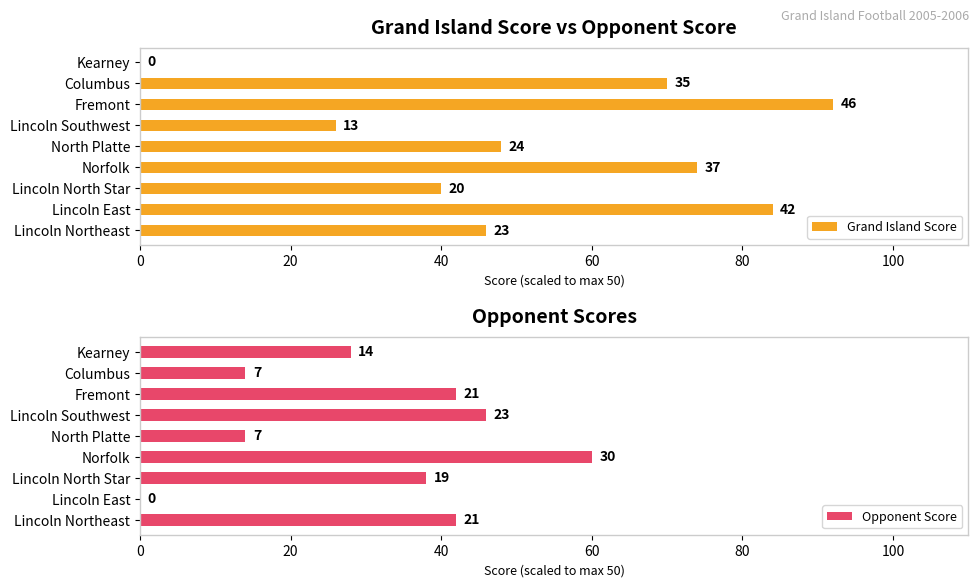

What is the average value of the Opponent Score series?

31.6